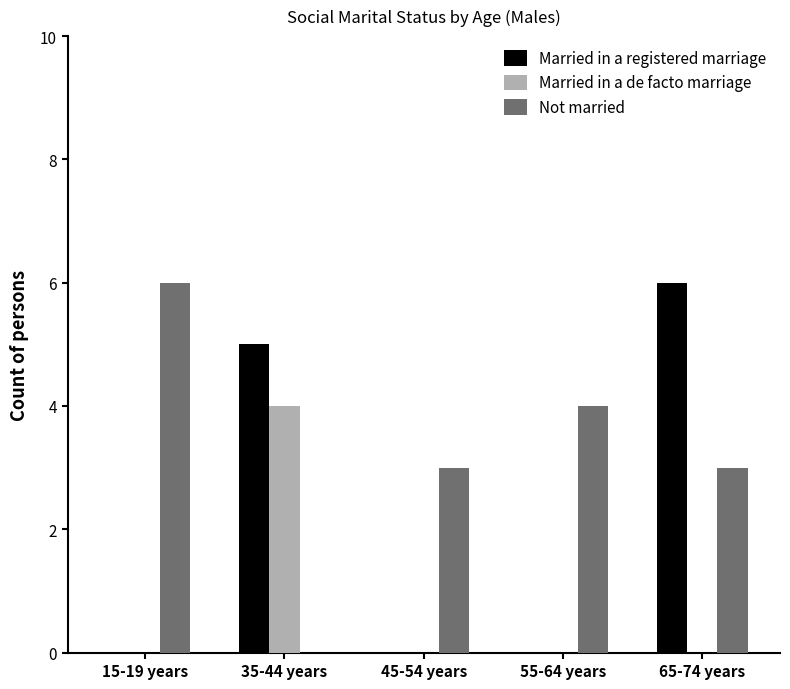

Are the bars grouped side by side (vs. stacked)?

Yes